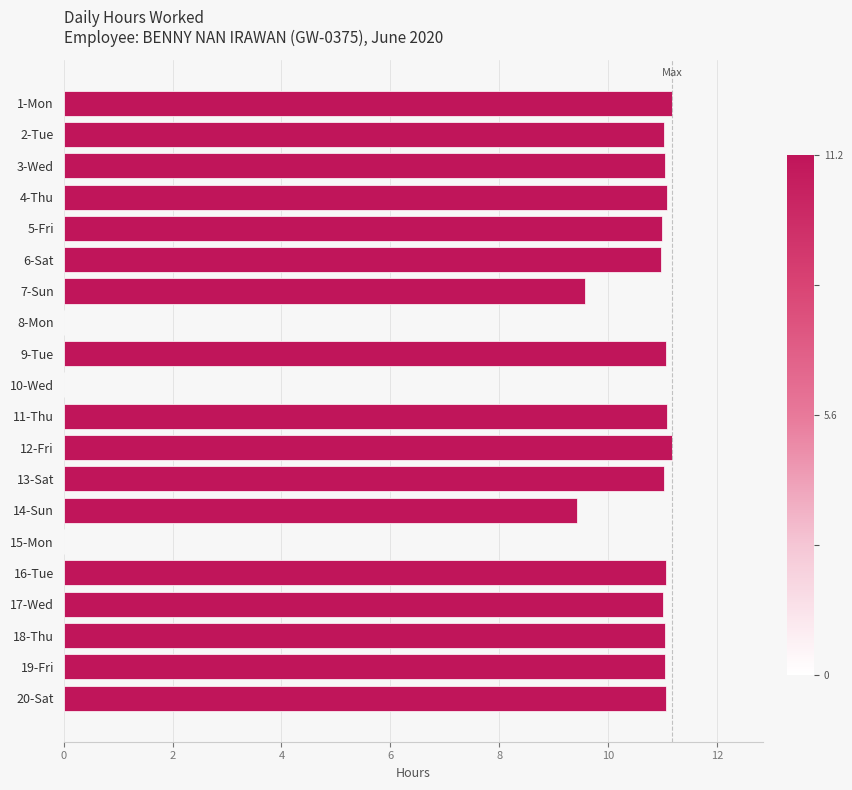

What is the change in value from 4-Thu to 7-Sun?

-1.5